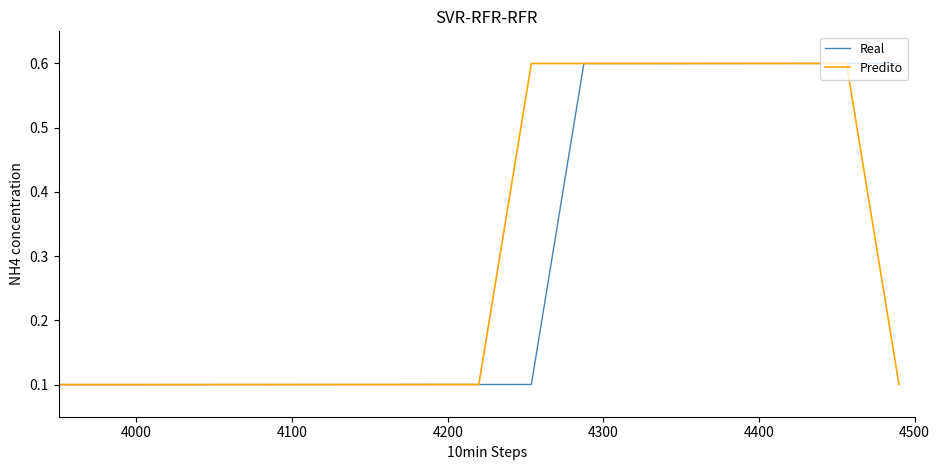

What is the greatest value displayed?

0.6